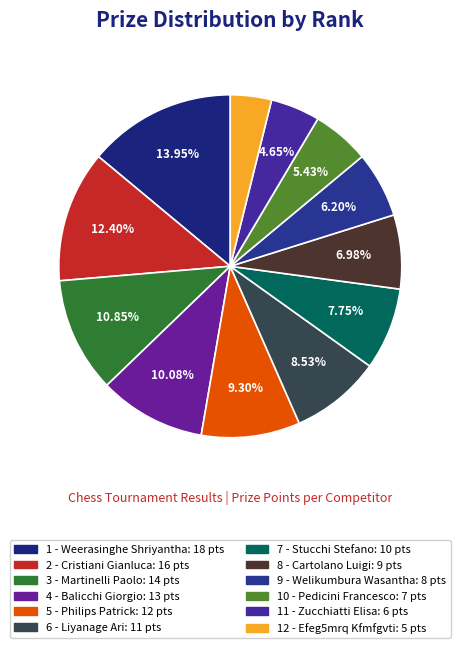

Which slice is the smallest?

12 - Efeg5mrq Kfmfgvti